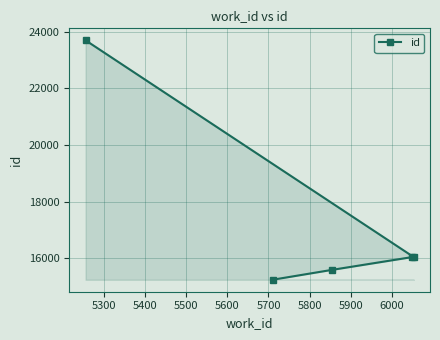

What is the smallest value displayed?

15238